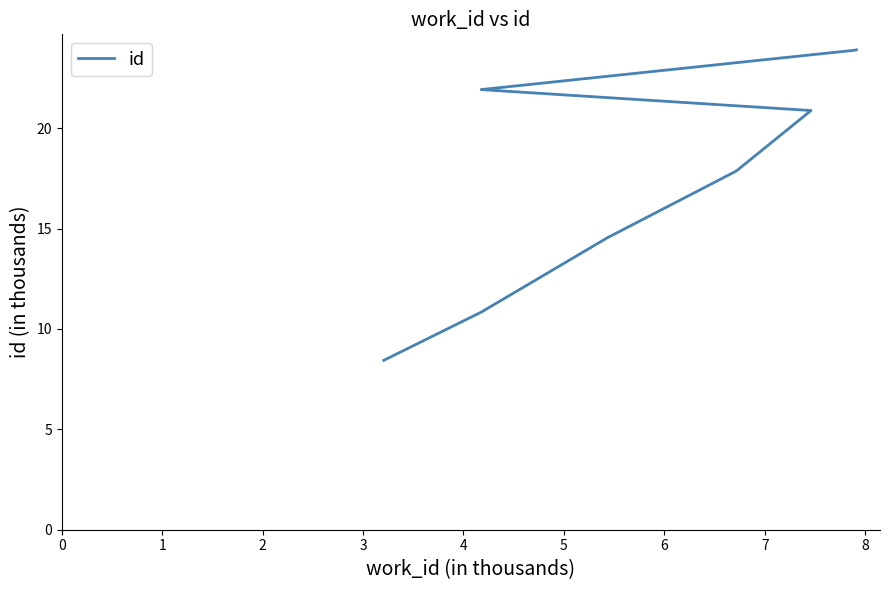

What is the change in value from 3 to 4?

+3.0